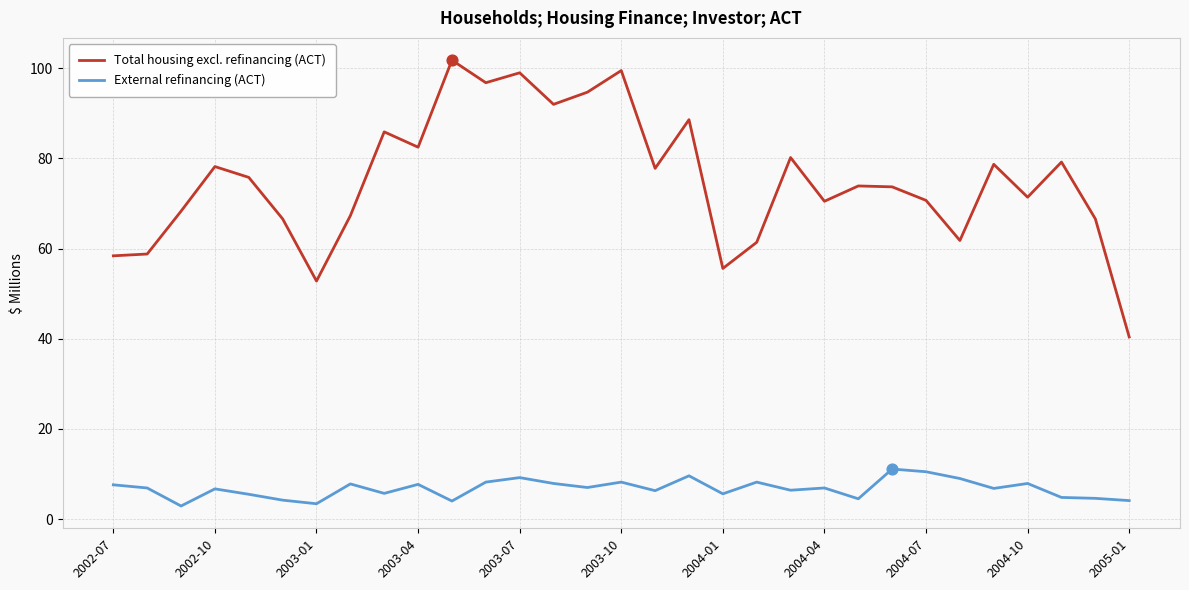

Which series has the largest total across all categories?

Total housing excl. refinancing (ACT)